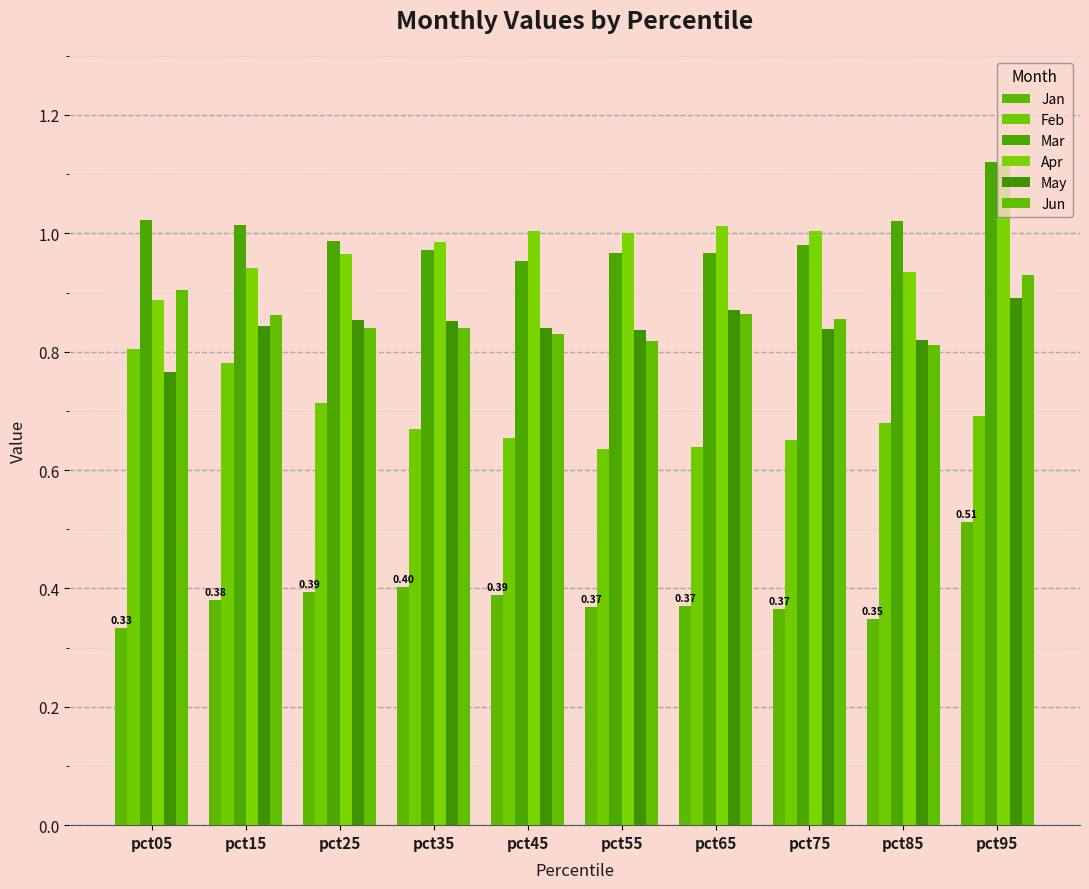

At which category is the sum across all series the highest?

pct95